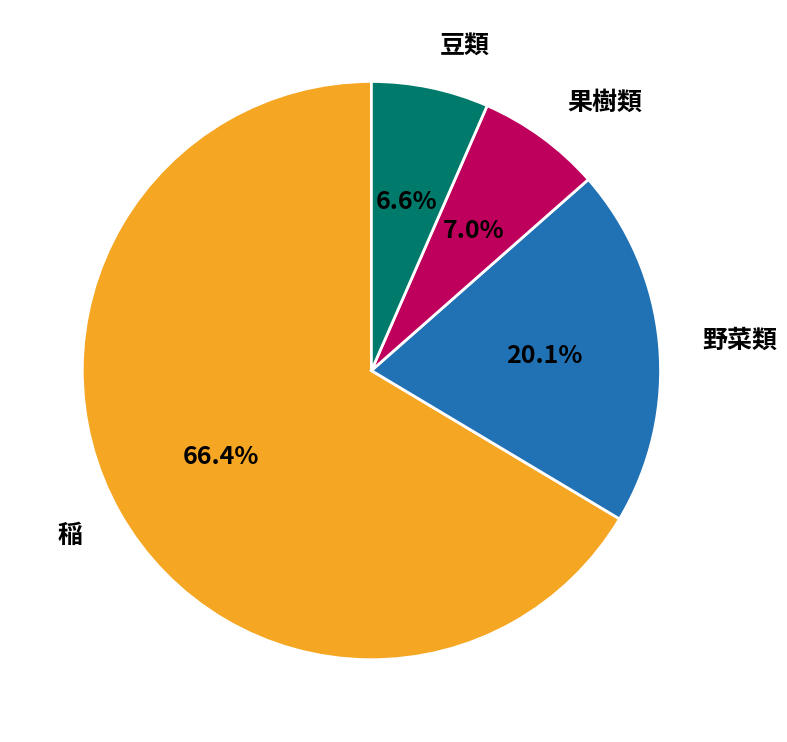

Approximately how many times larger is the value at 野菜類 compared to 果樹類?

2.9